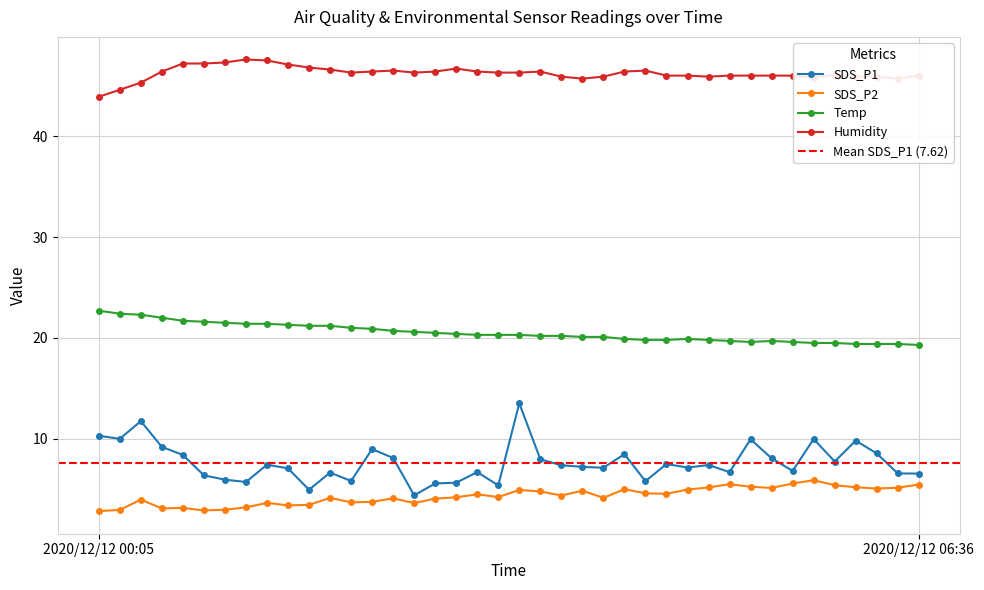

What is the highest value of the SDS_P1 series?

13.5